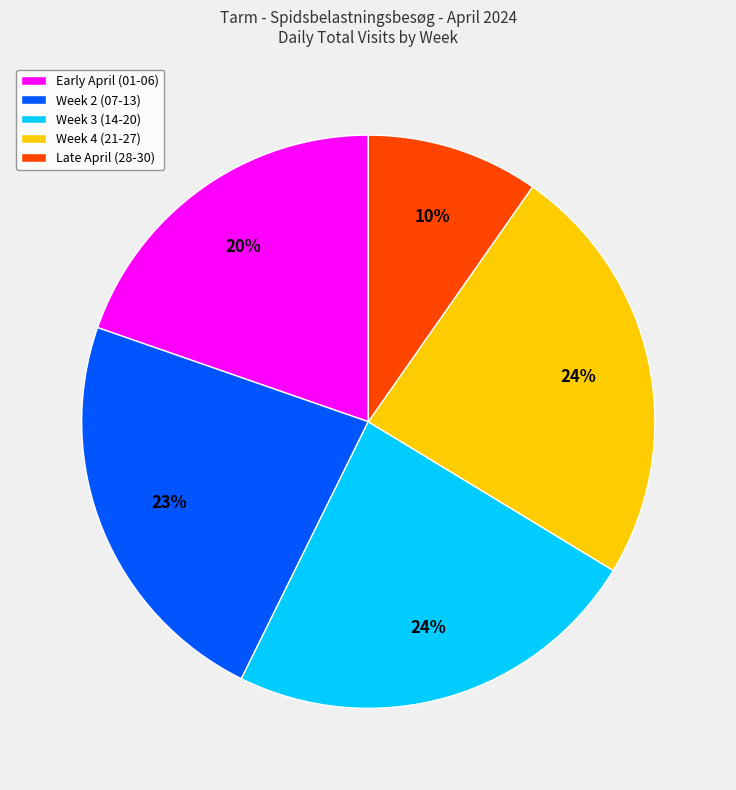

Which has a higher value, Late April (28-30) or Early April (01-06)?

Early April (01-06)